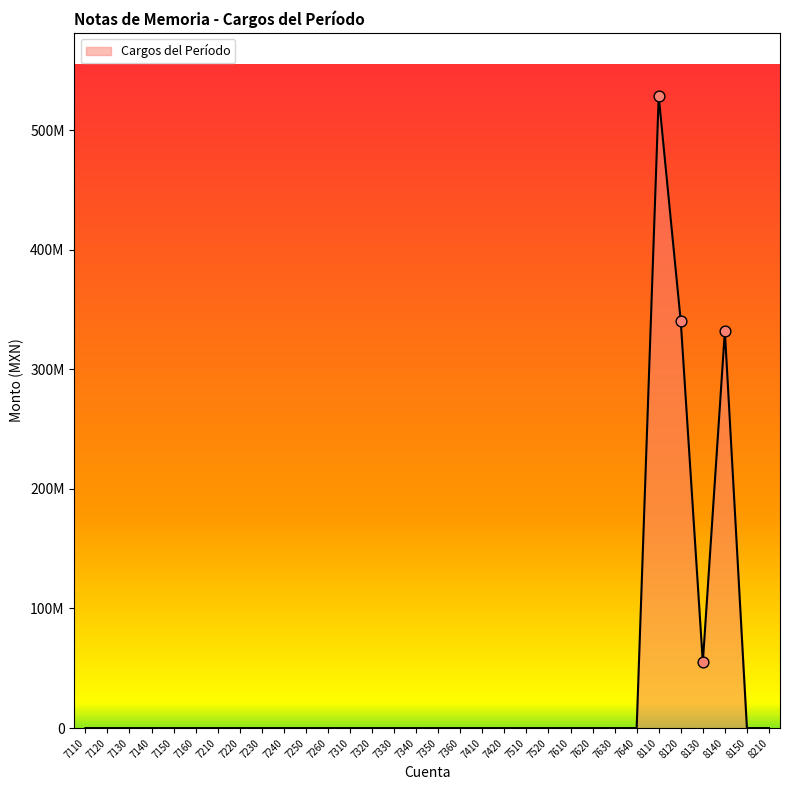

Which has a higher value, 8130 or 7520?

8130